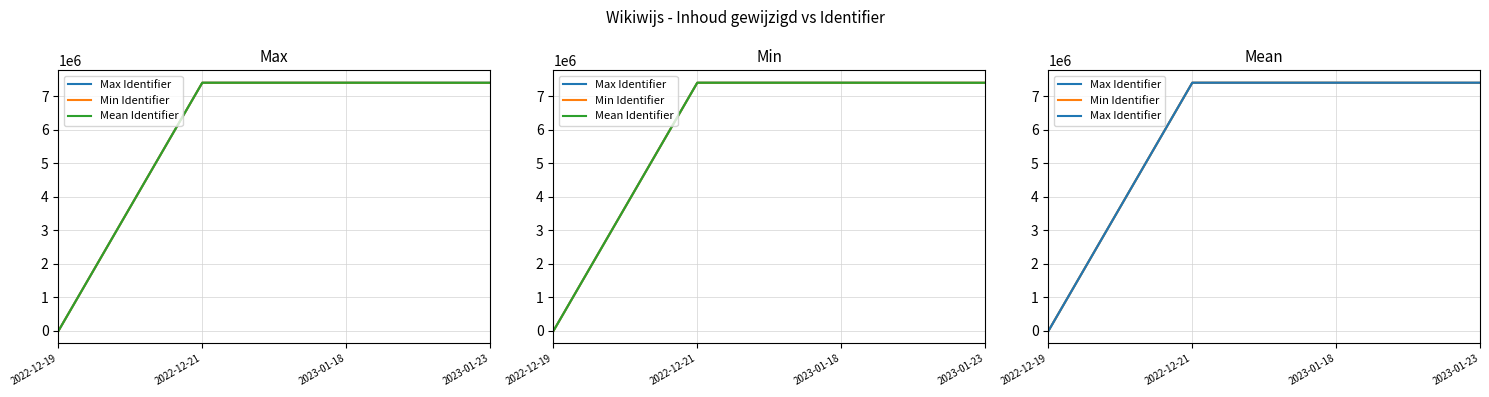

Which has a higher value, 2022-12-21 or 2023-01-18?

2022-12-21